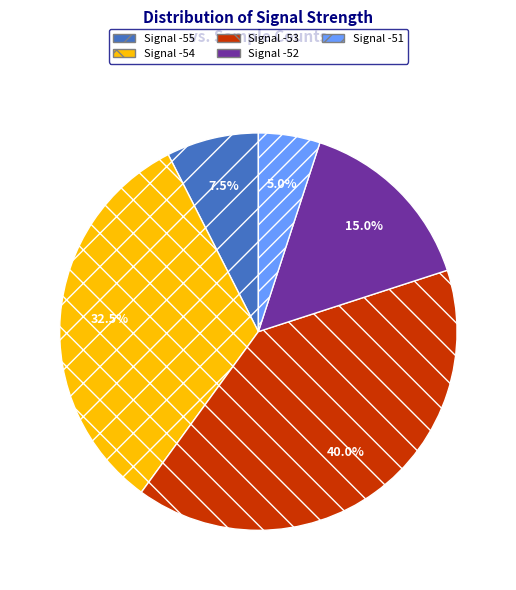

Is there a majority slice in this chart?

No